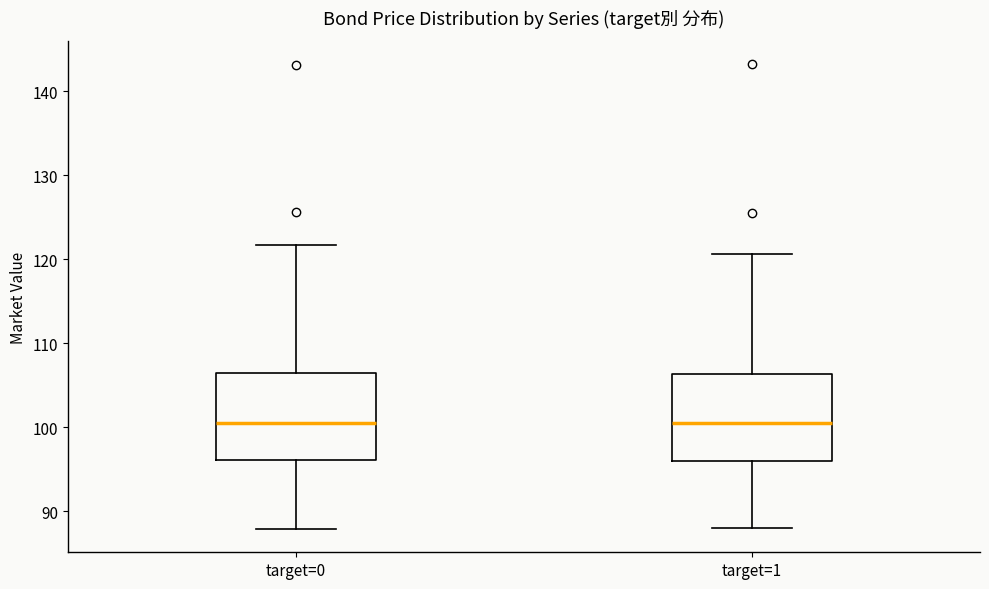

Reading left to right, transcribe this box plot: for each box, give where its median line is, the range the box spans, and where its two whiskers end, as read against the y-axis. The values are not printed on the chart, so give them approximately, as read against the axis.

target=0: median 101, box 96 to 106, whiskers 88 to 122
target=1: median 101, box 96 to 106, whiskers 88 to 121